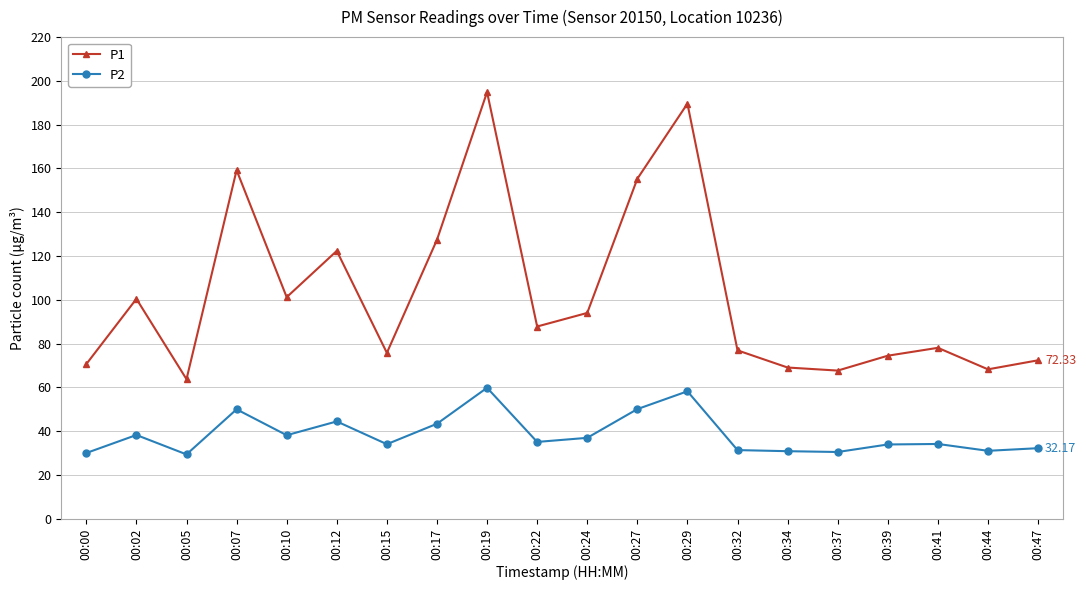

What is the sum of all P1 values?

2048.5